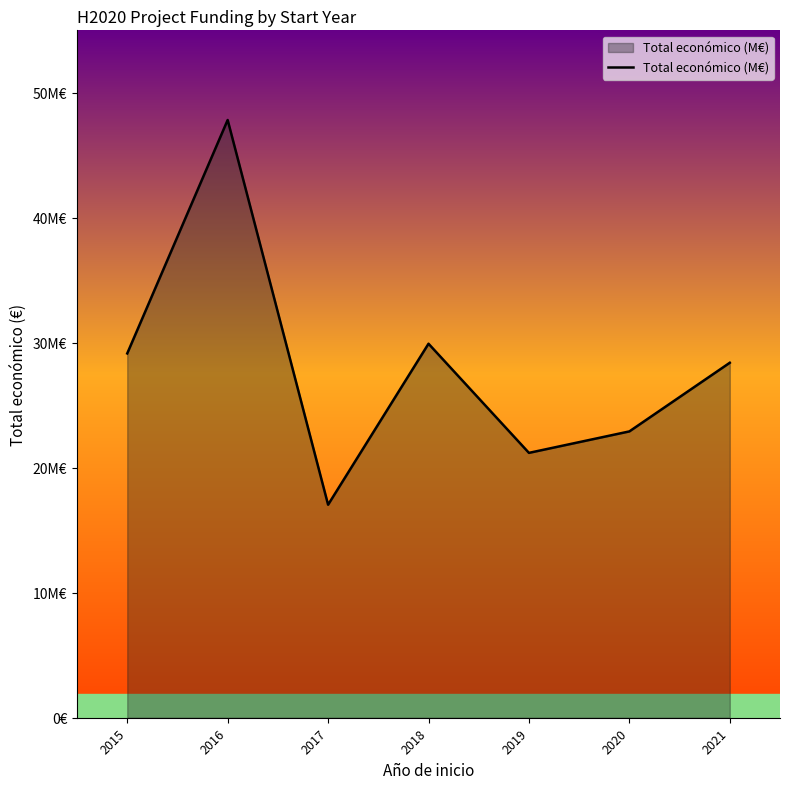

Does the chart display data point markers on the line(s)?

No